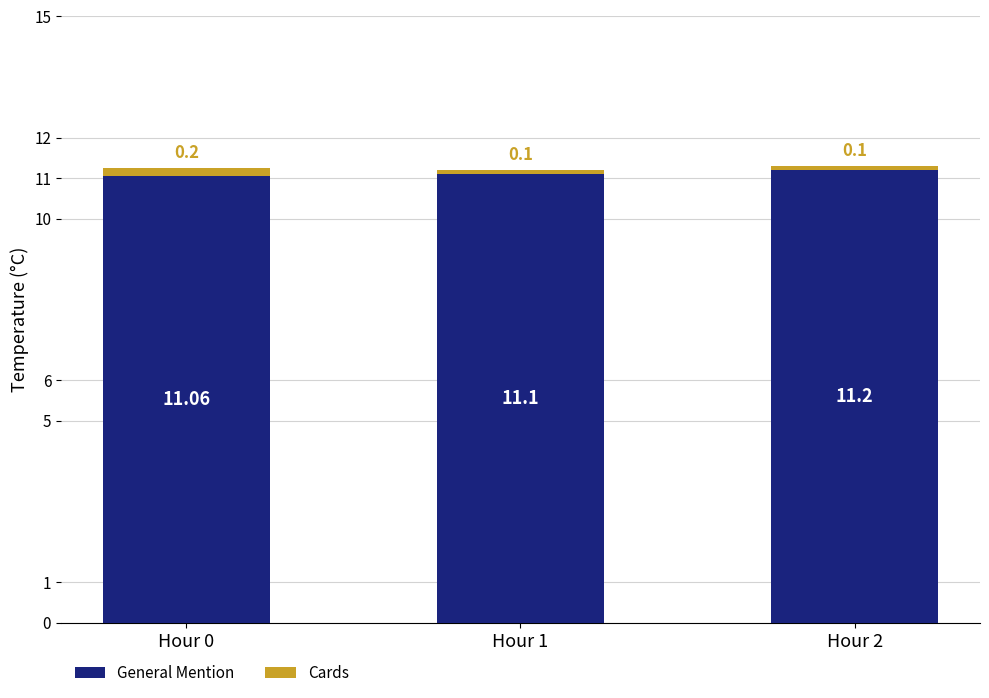

What is the sum of all General Mention values?

33.4